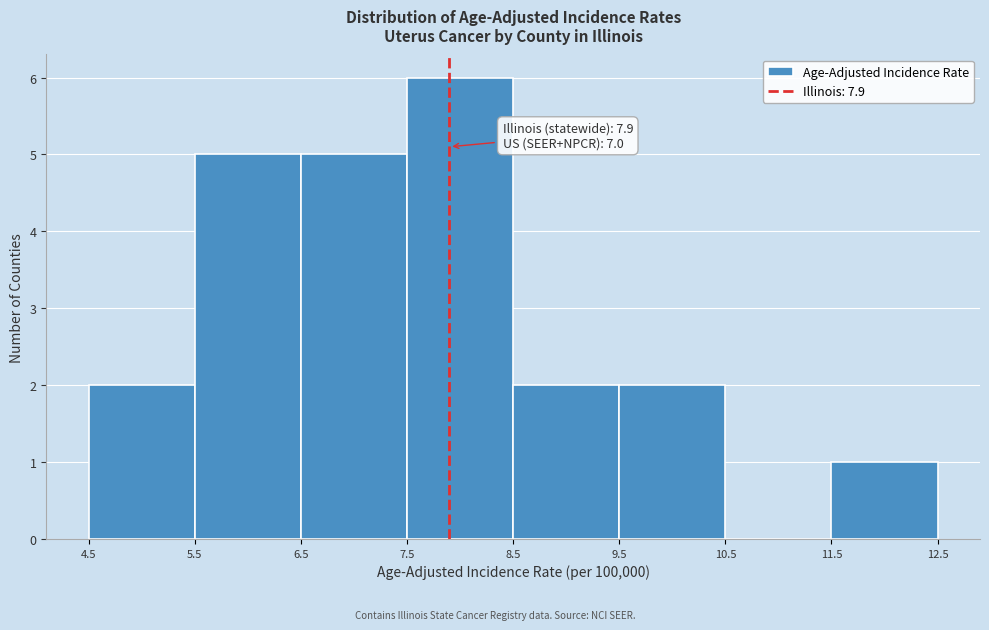

Over which range of the x-axis is the bar tallest?

7.5 to 8.5